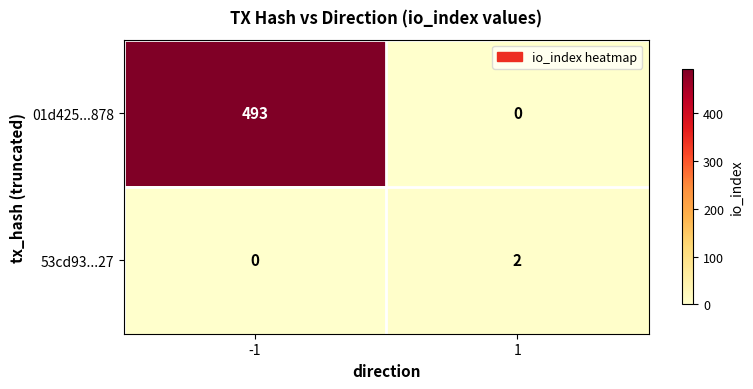

Between -1 and 1, which series saw the biggest shift?

01d425...878